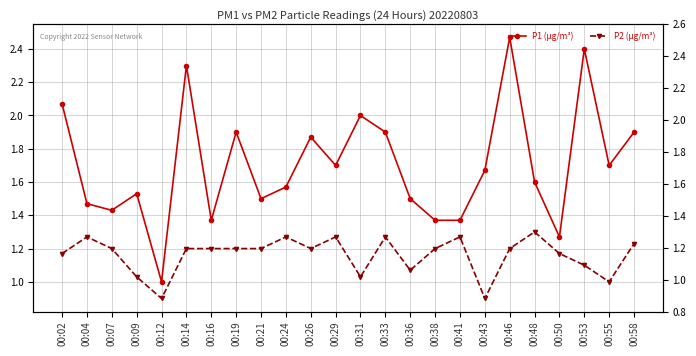

Count the number of data series in this chart.

2